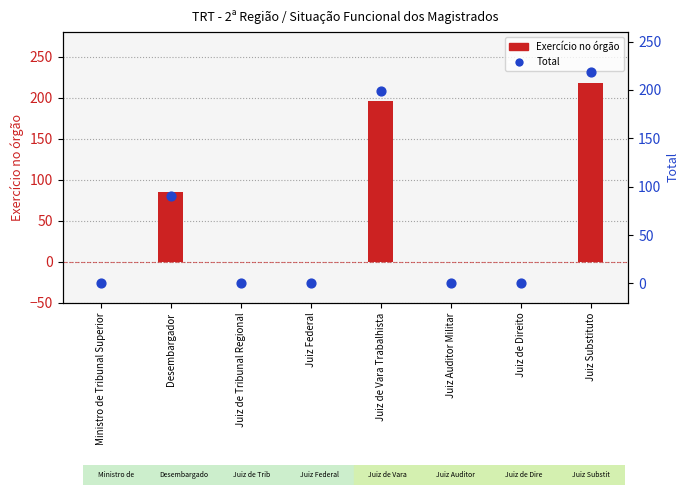

At which category is the sum across all series the highest?

Juiz Substituto